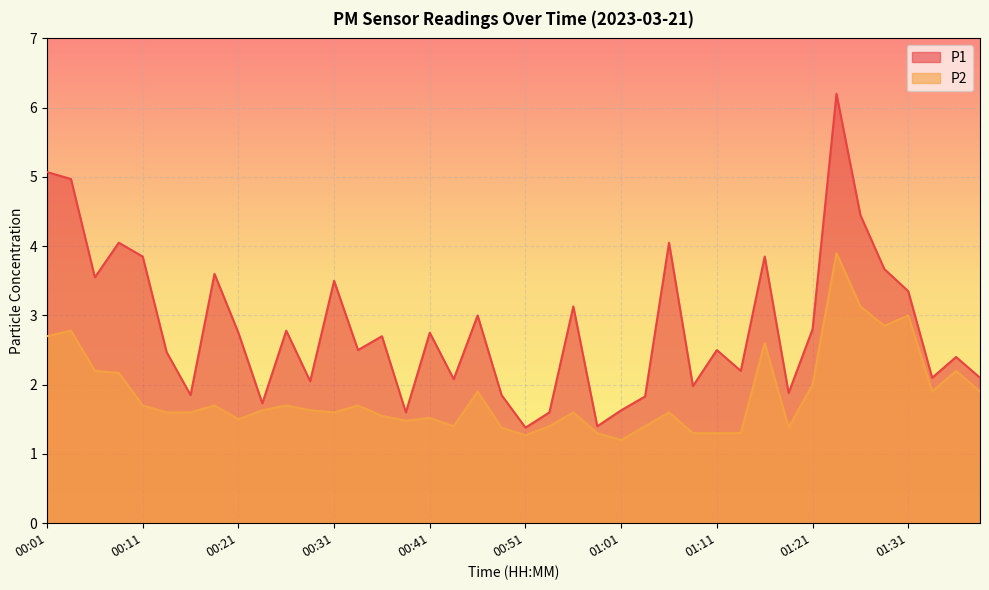

Does the chart display data point markers on the line(s)?

No